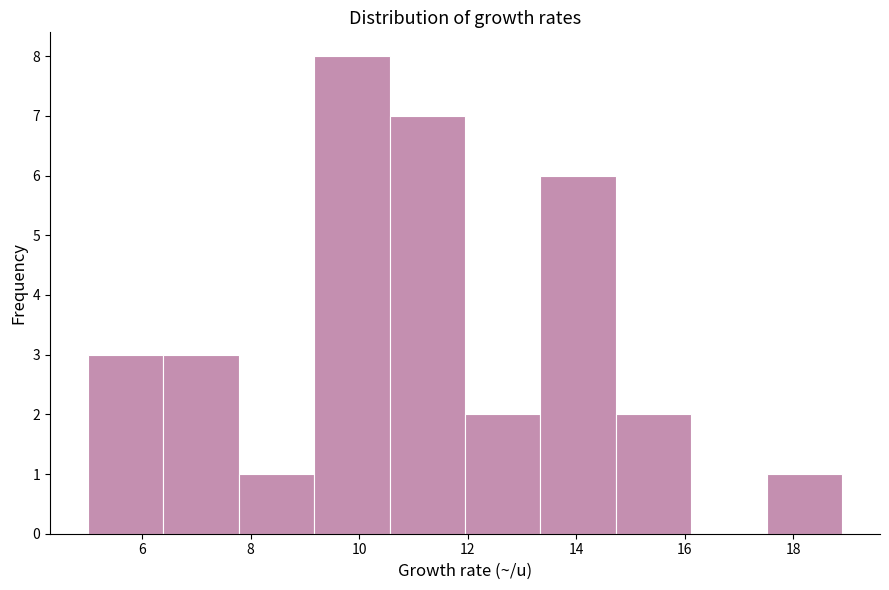

Reading left to right, transcribe this chart: for each bar, give the range it covers on the x-axis and its height. Neither the bar edges nor the heights are printed on the chart, so give them approximately, as read against the axes.

5.0 to 6.4: 3
6.4 to 7.8: 3
7.8 to 9.2: 1
9.2 to 10.6: 8
10.6 to 12.0: 7
12.0 to 13.4: 2
13.4 to 14.8: 6
14.8 to 16.2: 2
16.2 to 17.6: 0
17.6 to 19.0: 1